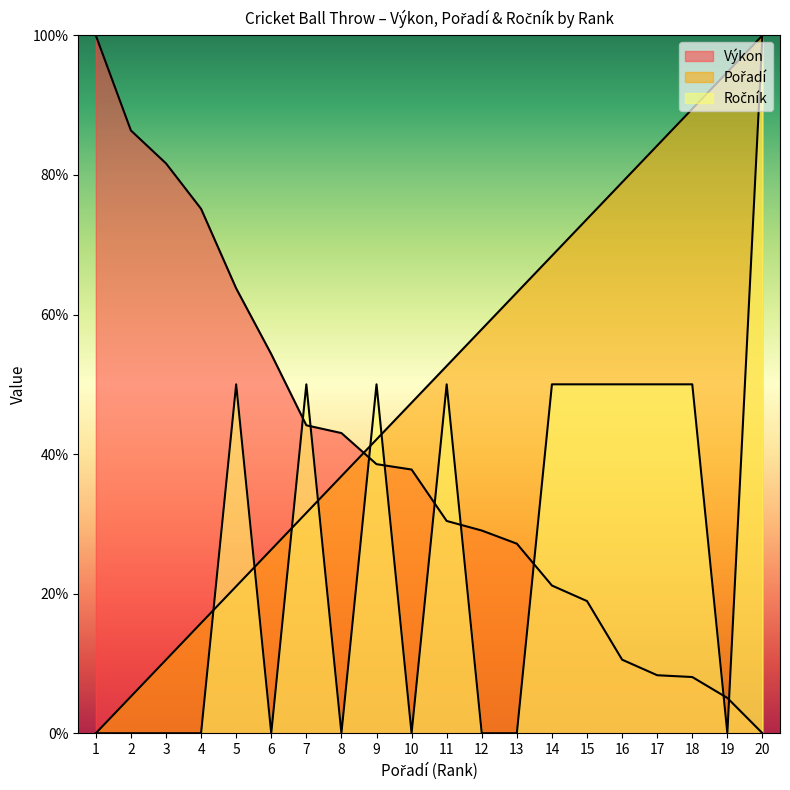

At how many categories does at least one series exceed 98?

2